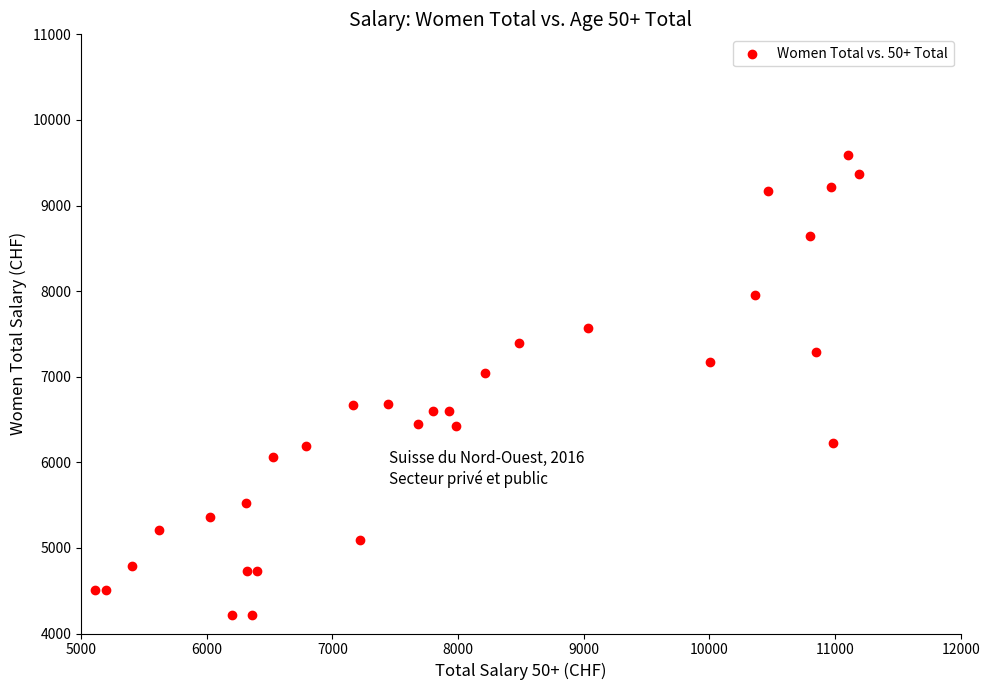

What Y value in the scatter plot is closest to 6902?

7040